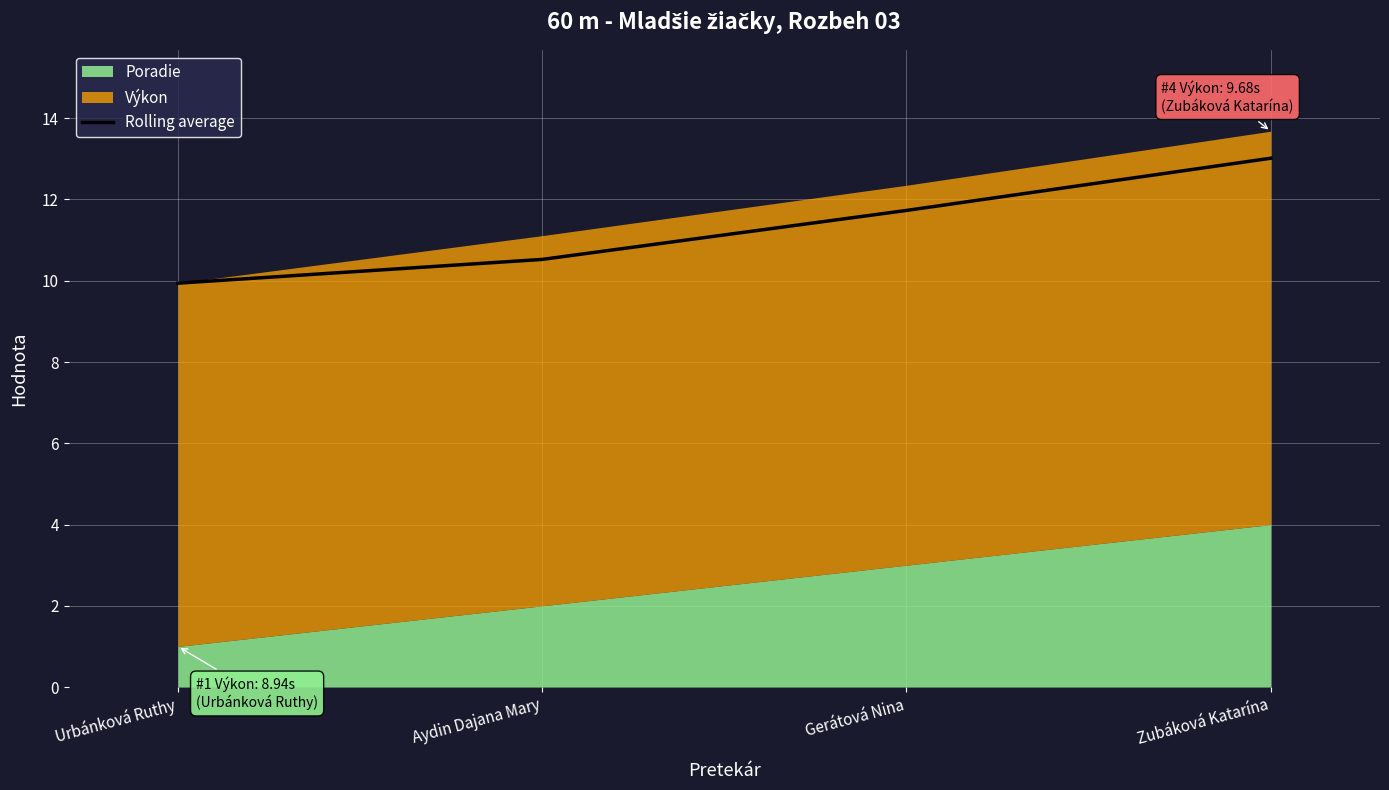

Reading left to right, extract all data points from this chart.

9.9	10.5	11.7	13.0